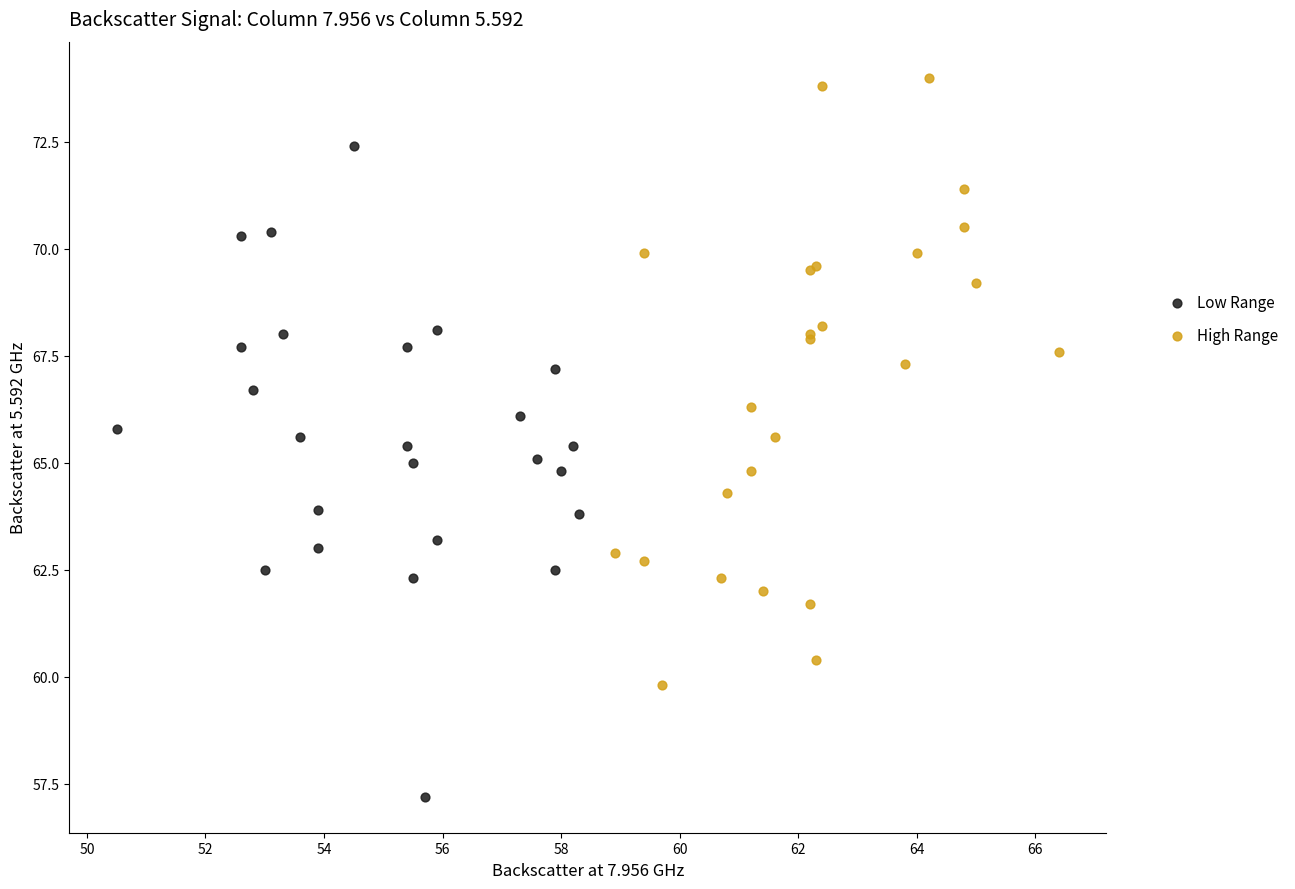

Which series contains the highest Y value?

High Range